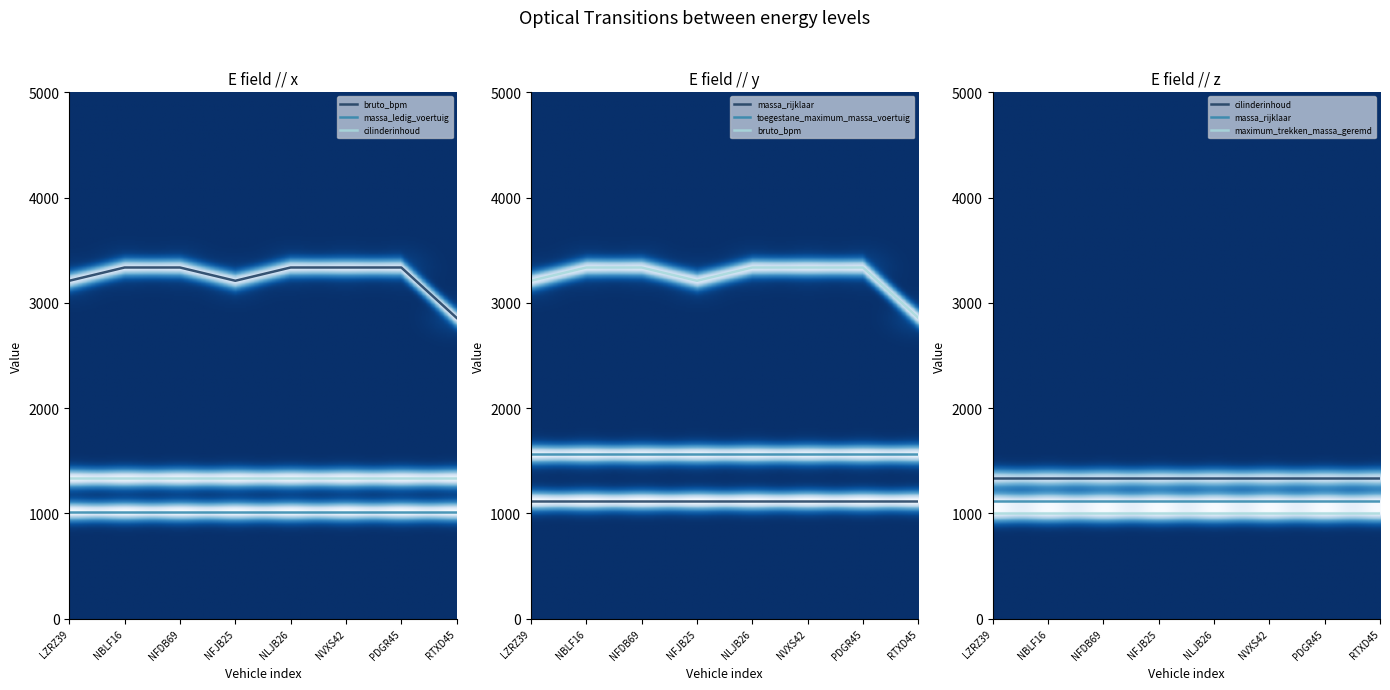

At RTXD45, list the series in order from smallest to largest.

maximum_trekken_massa_geremd, massa_ledig_voertuig, massa_rijklaar, cilinderinhoud, toegestane_maximum_massa_voertuig, bruto_bpm